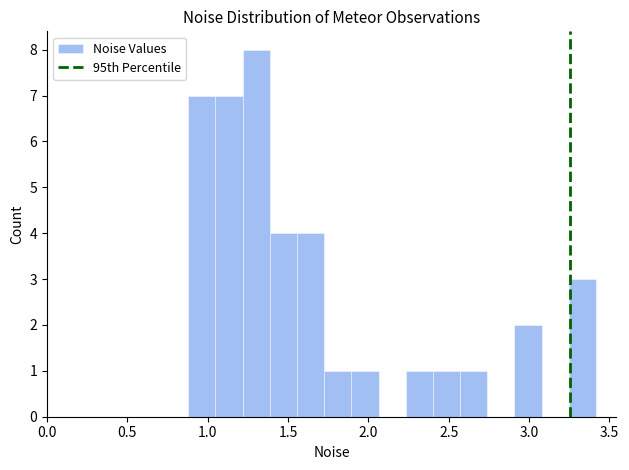

Around what value on the x-axis is the tallest bar? Give the approximate position of its centre, as read against the axis.

1.30